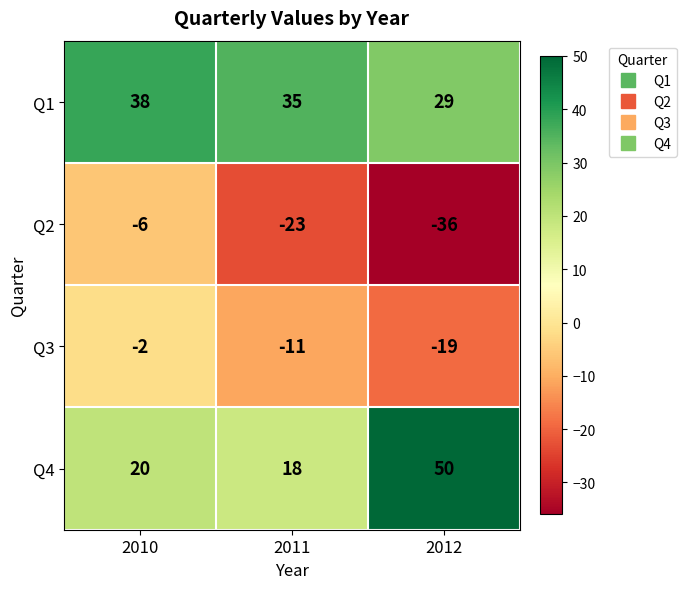

Read the Q4 value at 2010, to the nearest 5.

20